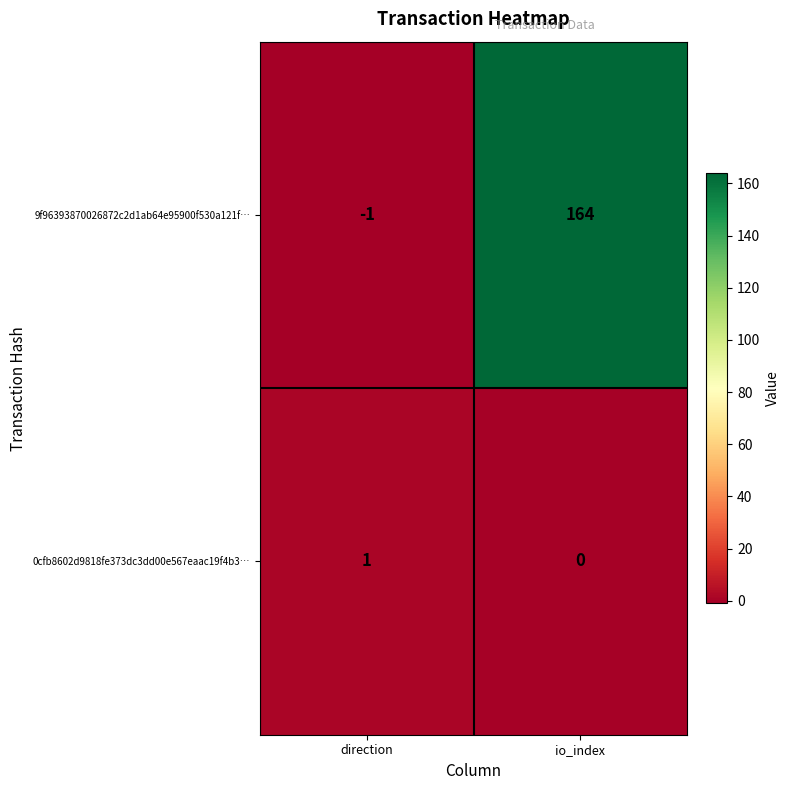

Between direction and io_index, which series saw the biggest shift?

9f96393870026872c2d1ab64e95900f530a121f…